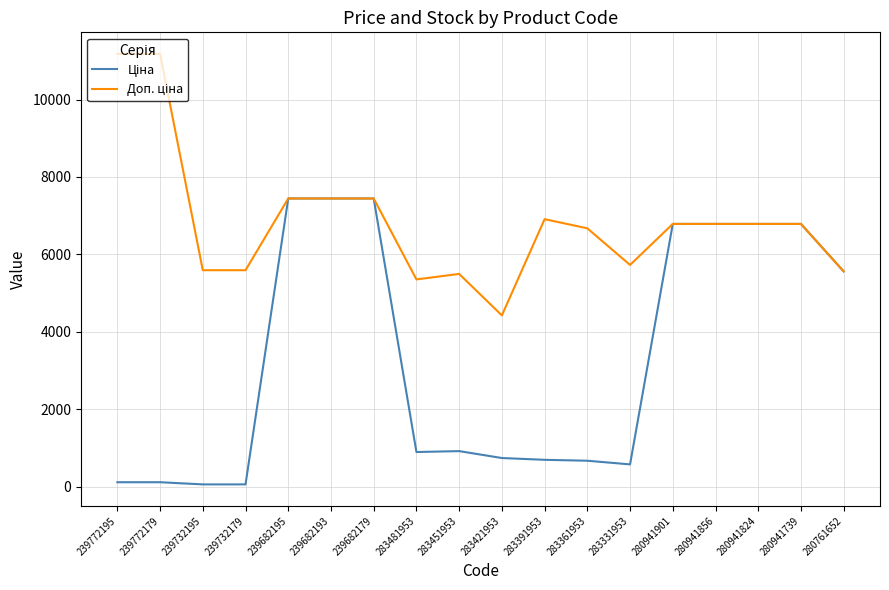

What is the total value across all series at 280941824?

13574.3